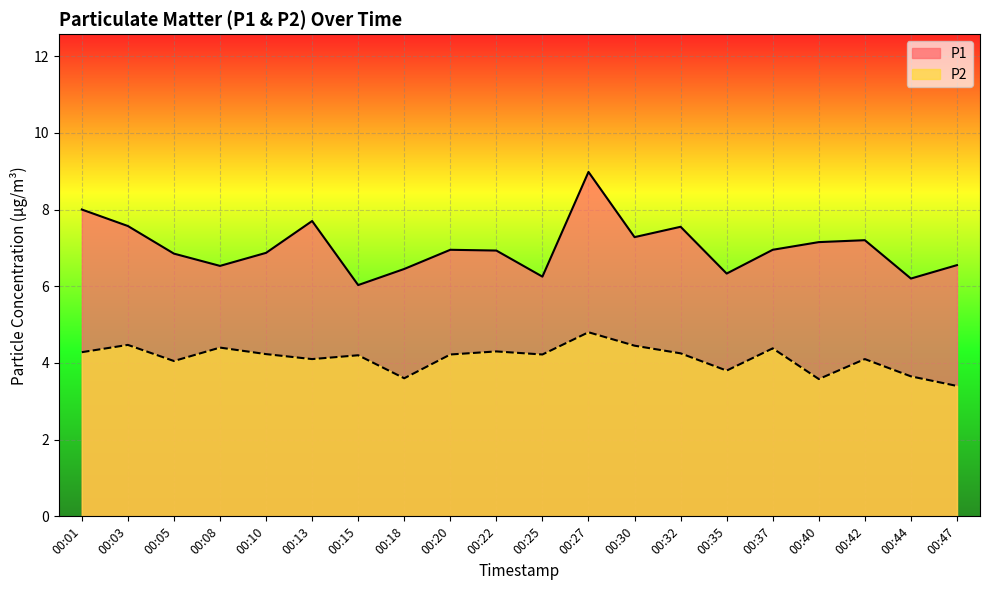

At which category does P1 reach its first local valley?

00:08